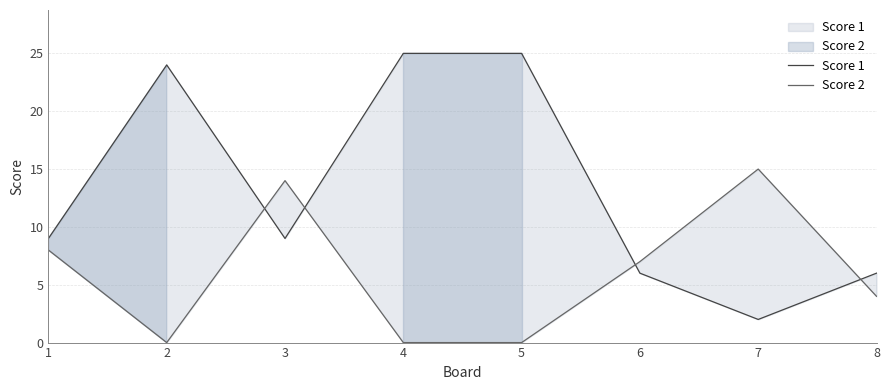

Between 6 and 2, which is larger?

2